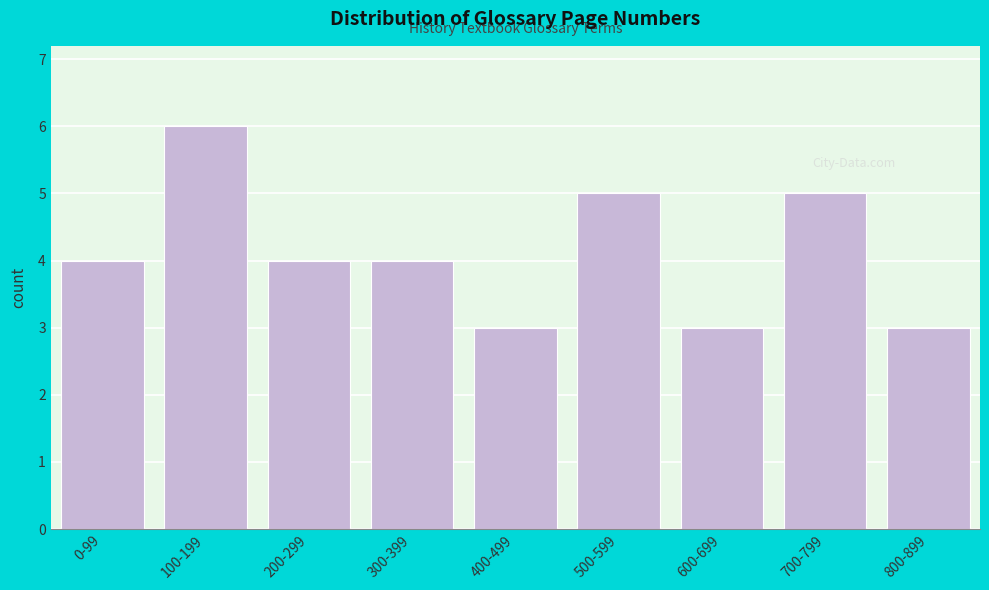

Reading left to right, list all the values displayed in this chart.

4	6	4	4	3	5	3	5	3